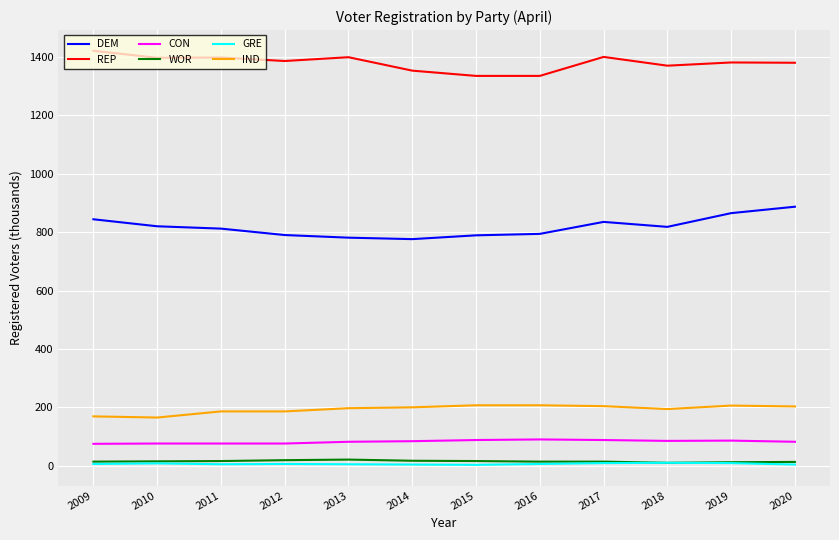

True or false: IND and GRE cross at least once.

False